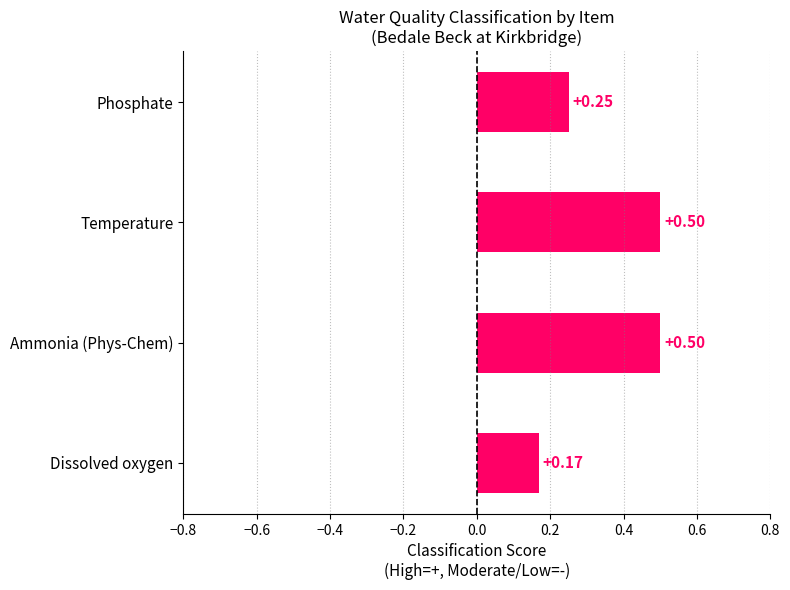

At which category does the chart reach its minimum across all series?

Dissolved oxygen